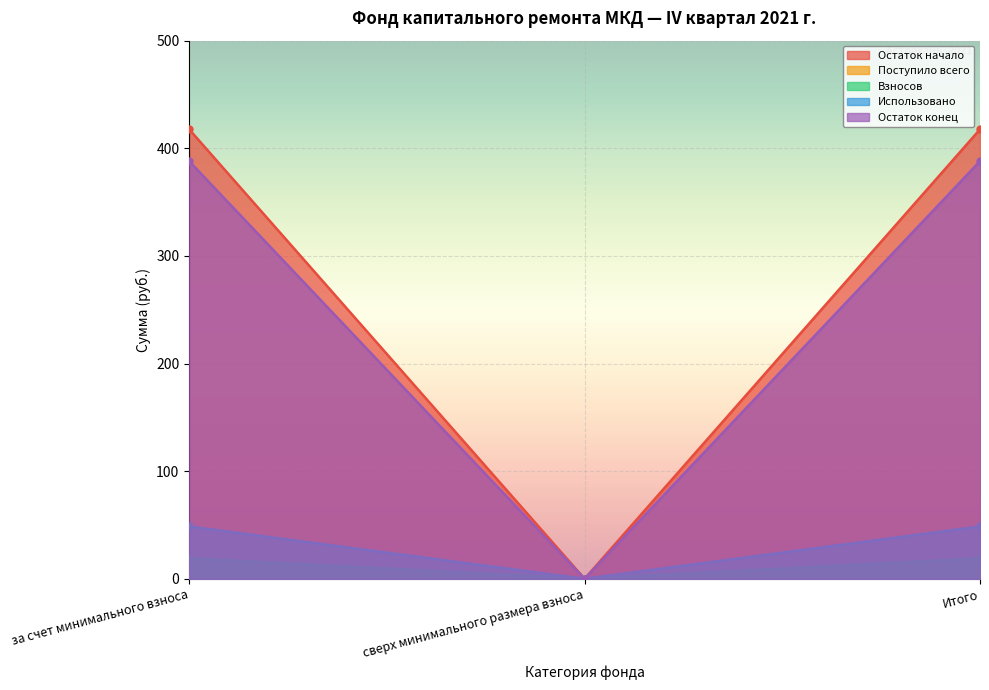

The value of Остаток начало at за счет минимального взноса is 19.1. True or false?

True